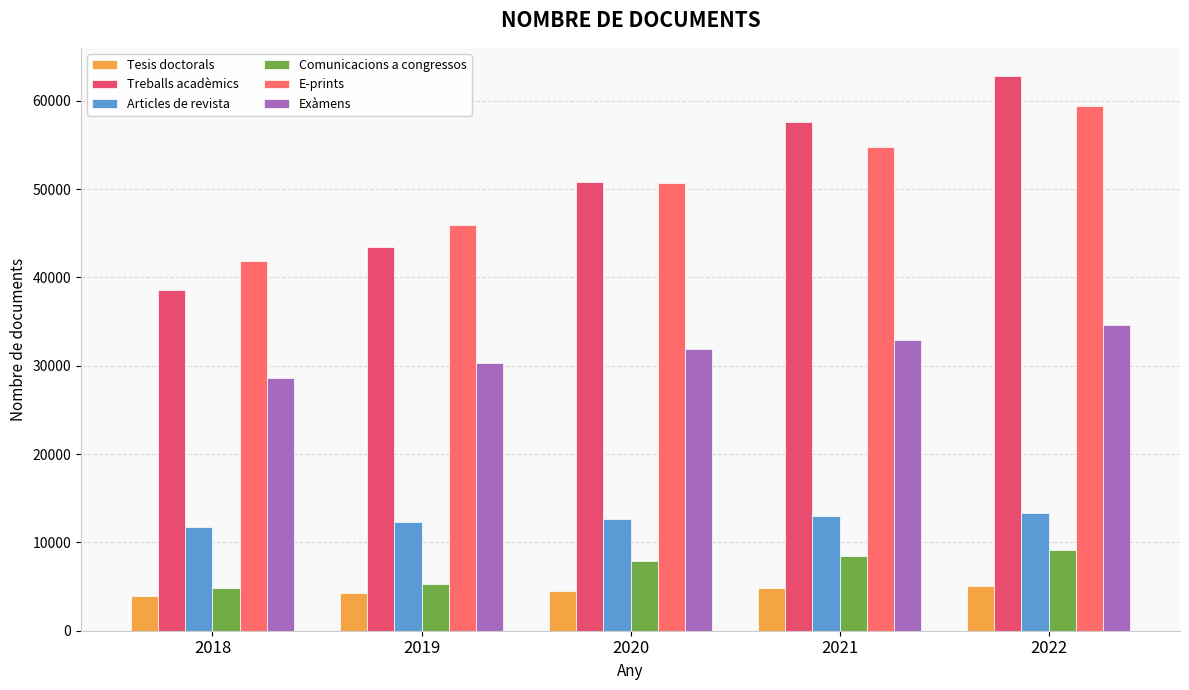

What are all the series names shown in the legend?

Tesis doctorals, Treballs acadèmics, Articles de revista, Comunicacions a congressos, E-prints, Exàmens